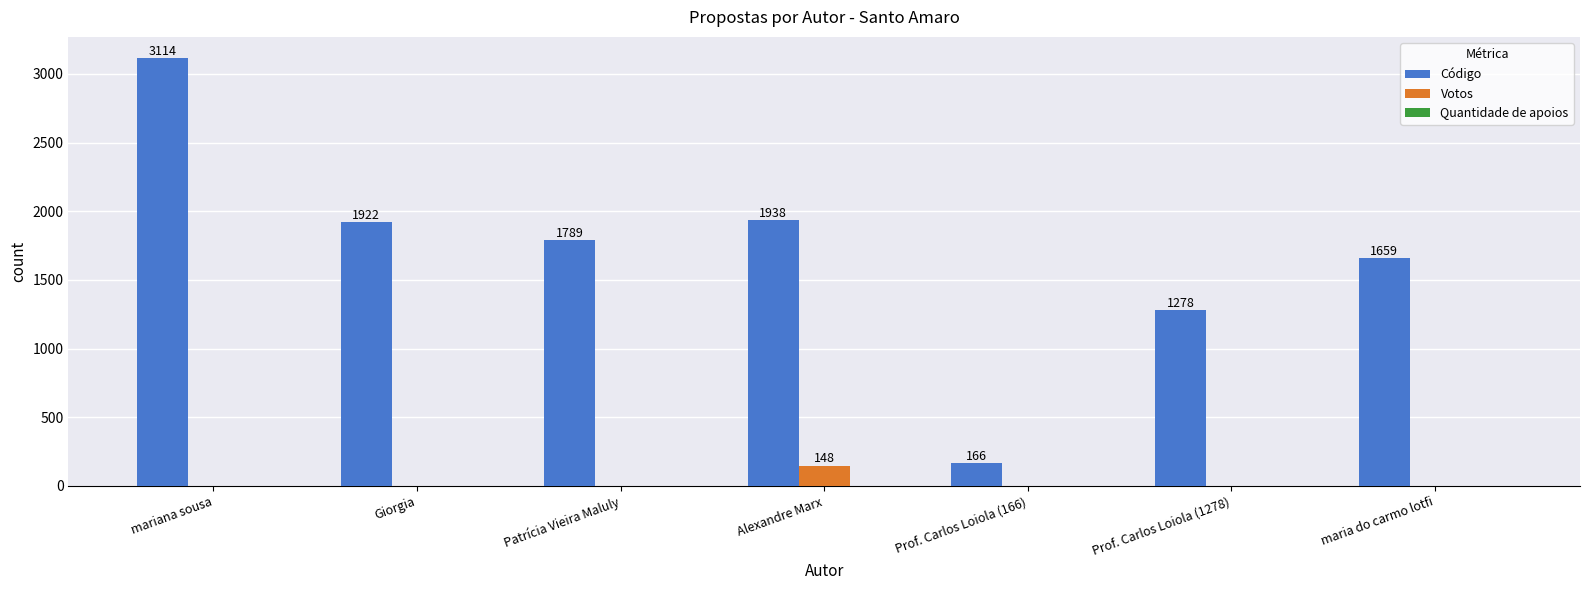

Are the bars grouped side by side (vs. stacked)?

Yes